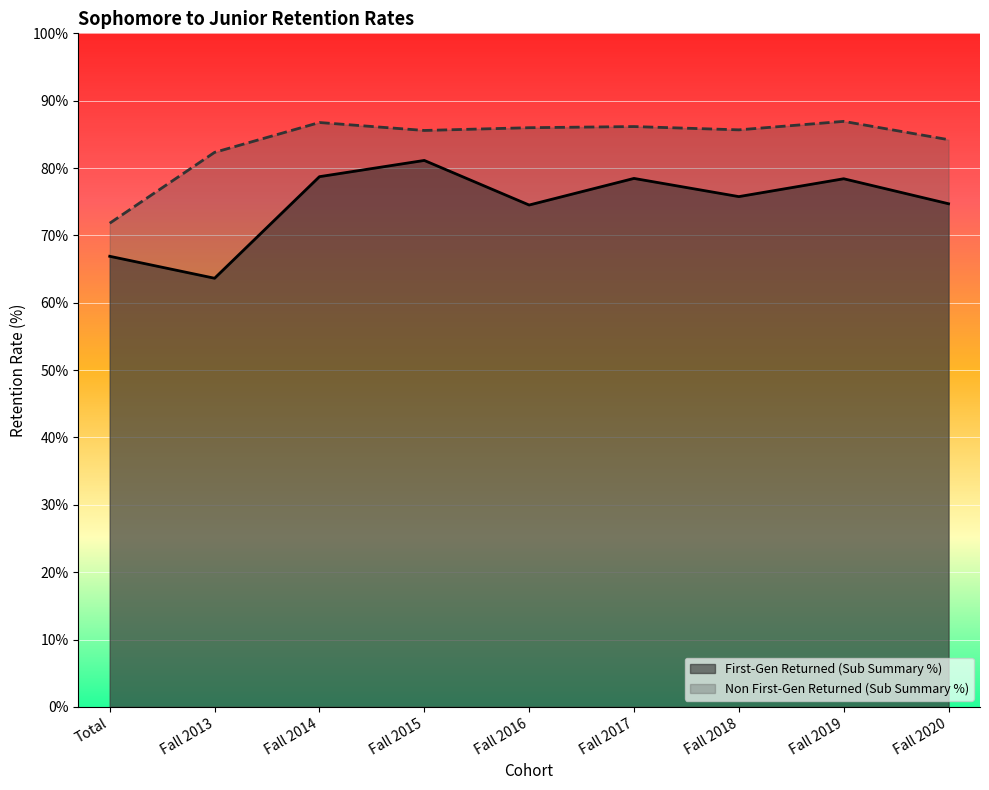

Rank the series by their average value, from highest to lowest.

Non First-Gen Sub Summary %, First-Gen Sub Summary %